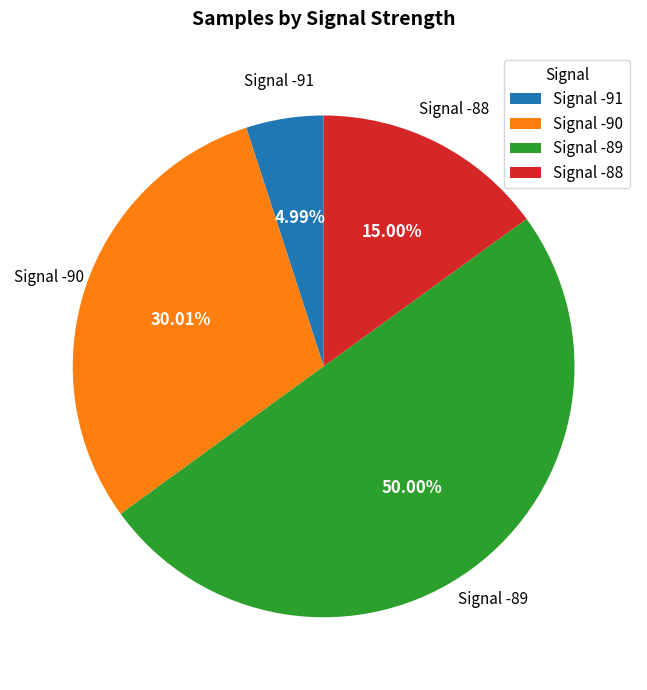

Which has a higher value, Signal -88 or Signal -91?

Signal -88